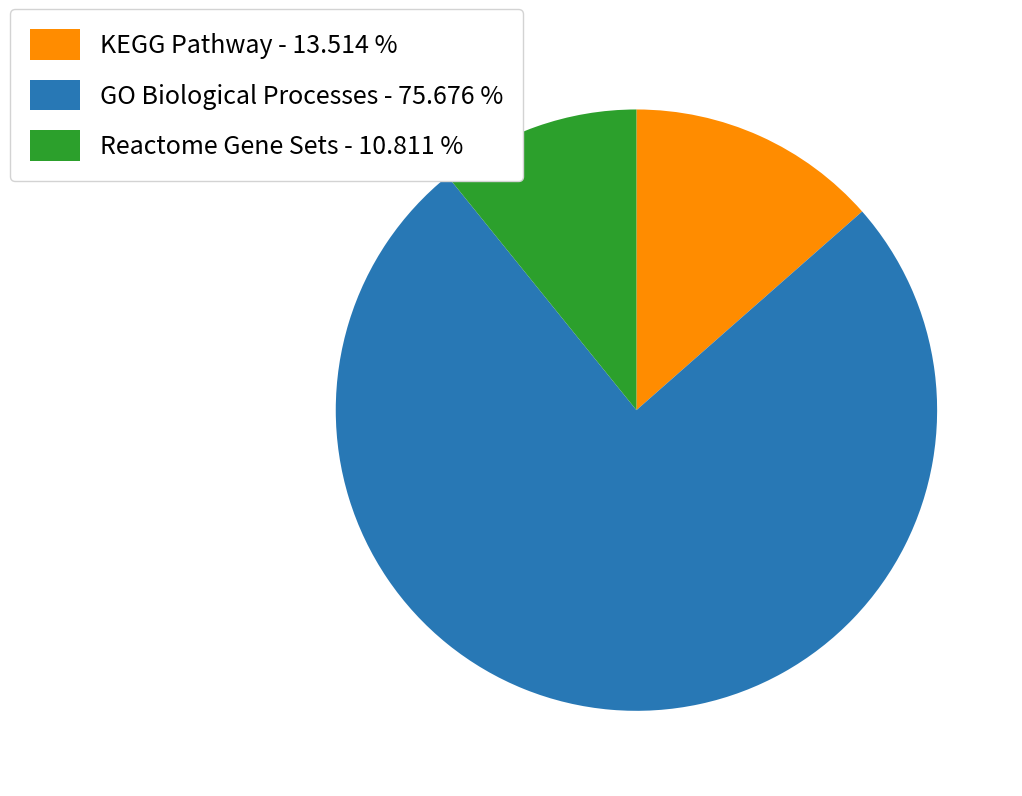

Which has a higher value, Reactome Gene Sets - 10.811 % or KEGG Pathway - 13.514 %?

KEGG Pathway - 13.514 %